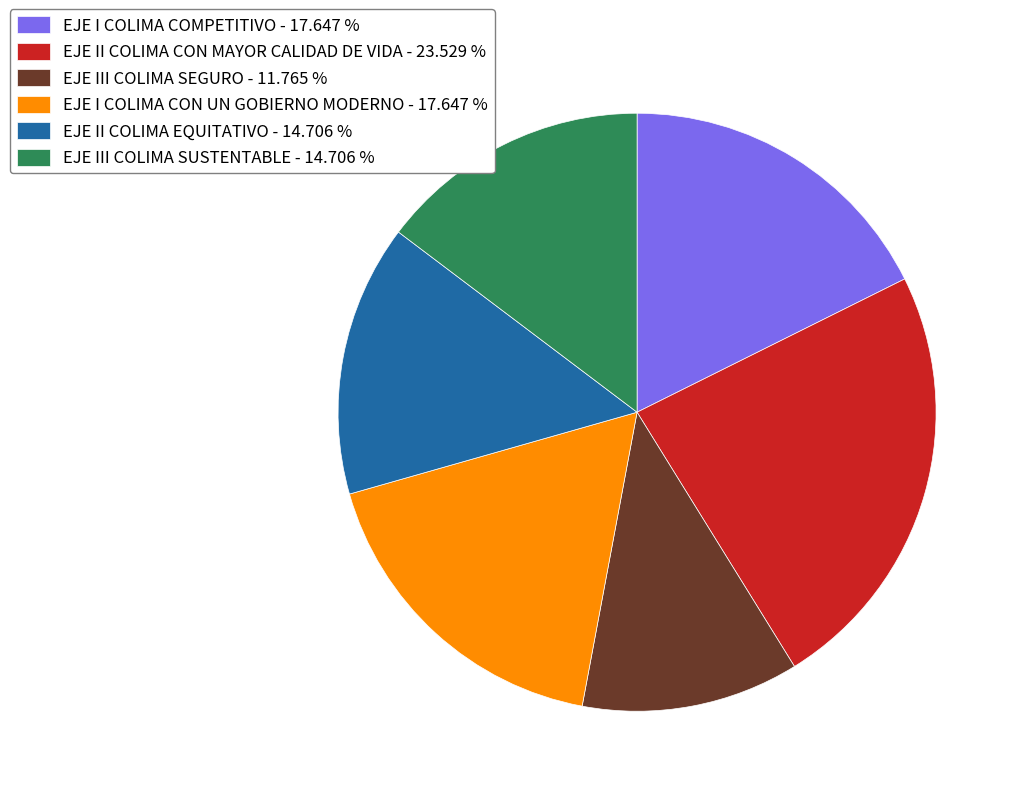

What is the ratio of the value at EJE III COLIMA SEGURO to the value at EJE II COLIMA EQUITATIVO?

0.8